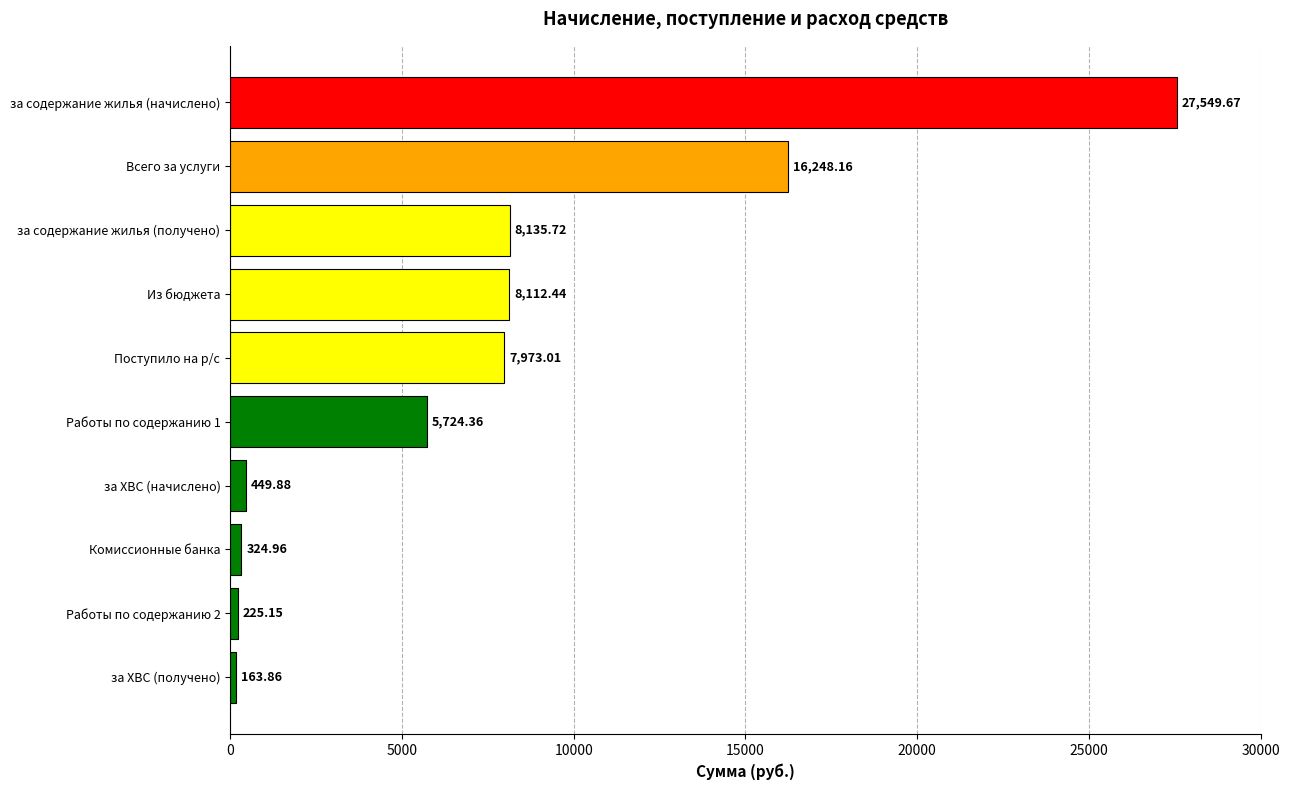

Rank the categories by value from highest to lowest.

за содержание жилья (начислено), Всего за услуги, за содержание жилья (получено), Из бюджета, Поступило на р/с, Работы по содержанию 1, за ХВС (начислено), Комиссионные банка, Работы по содержанию 2, за ХВС (получено)